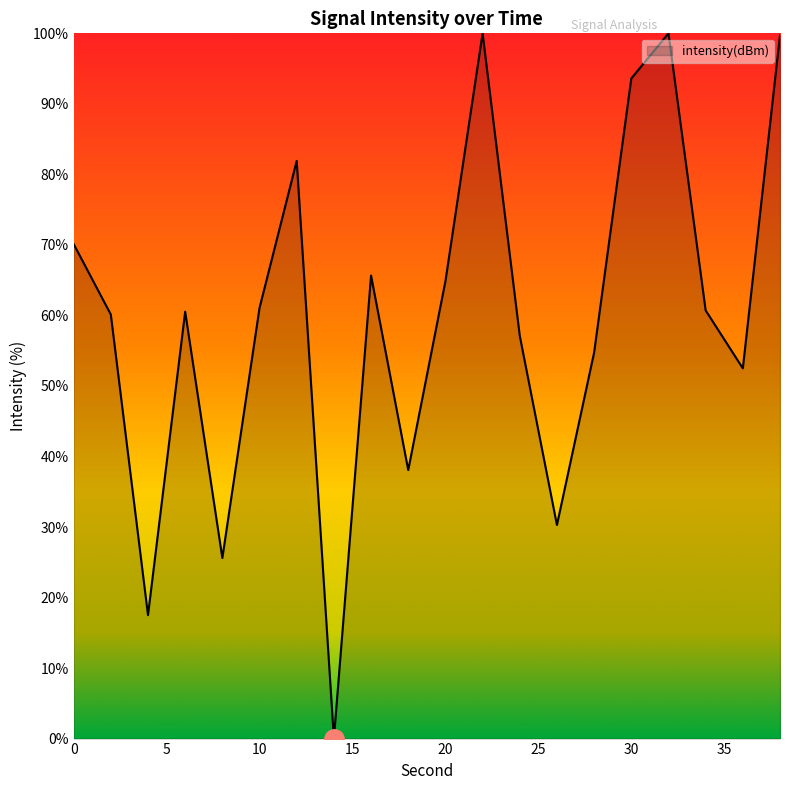

What is the maximum value shown in the chart?

100.0